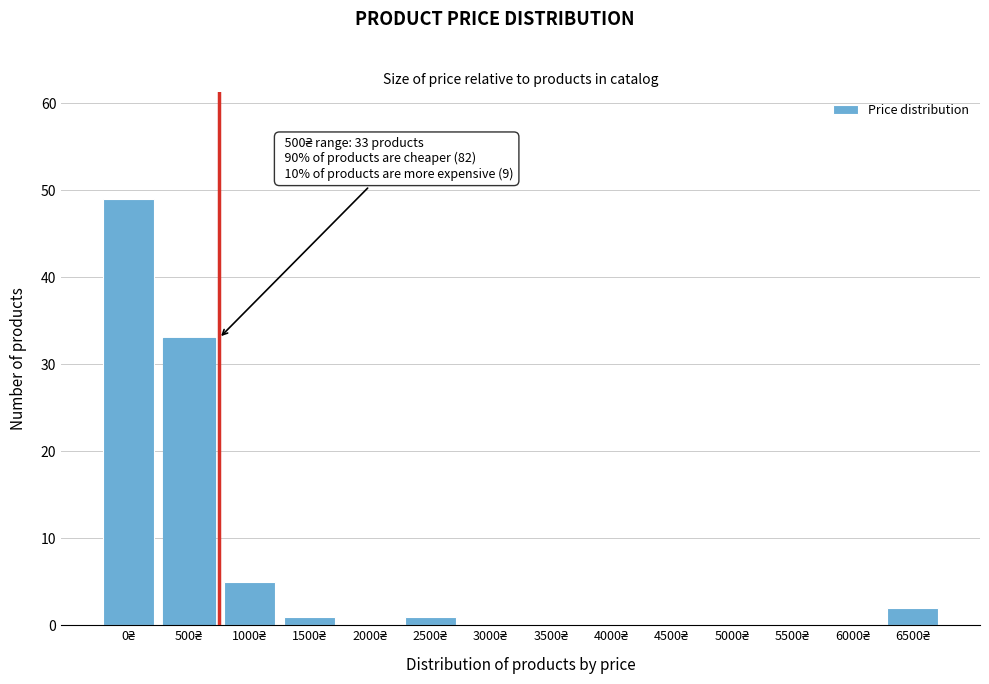

What is the greatest value displayed?

49